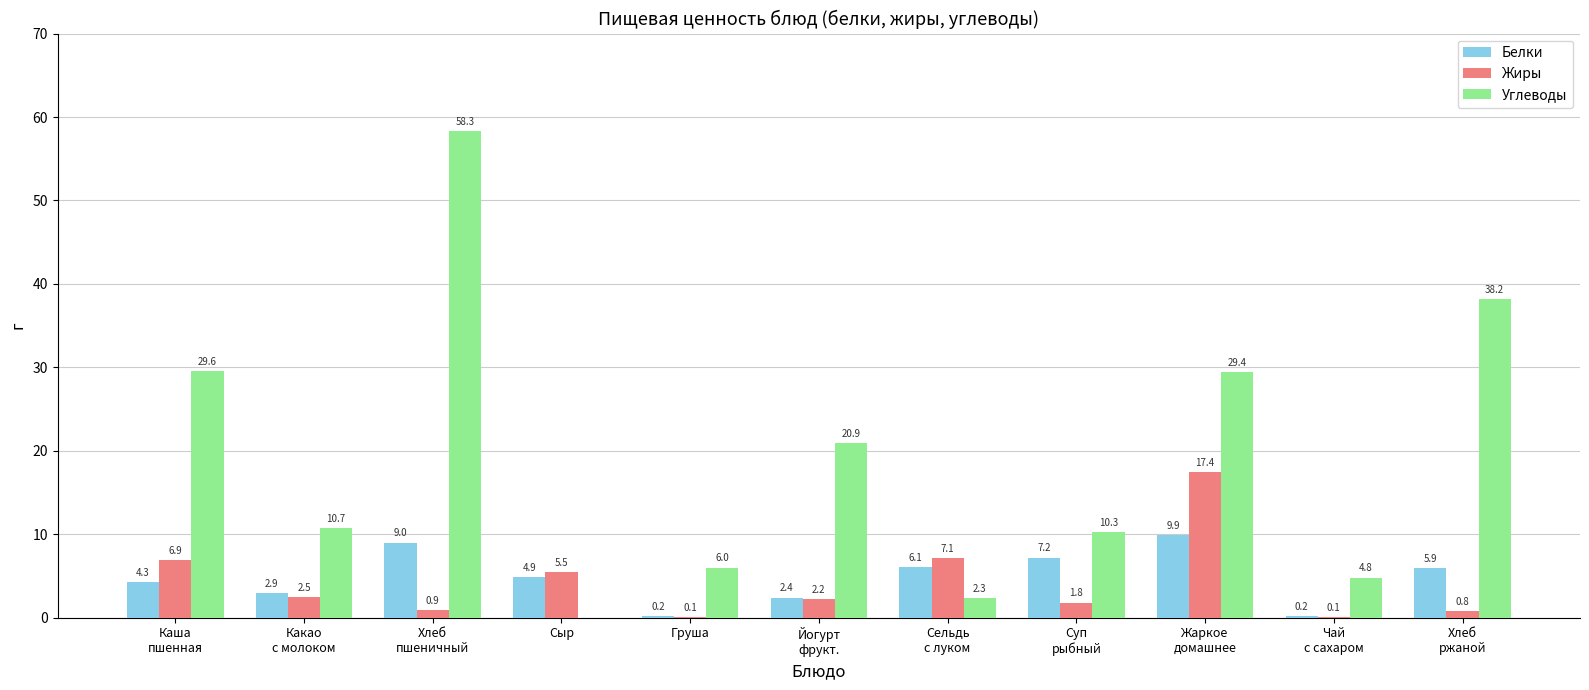

True or false: Углеводы has a value of 9.1 at Груша.

False